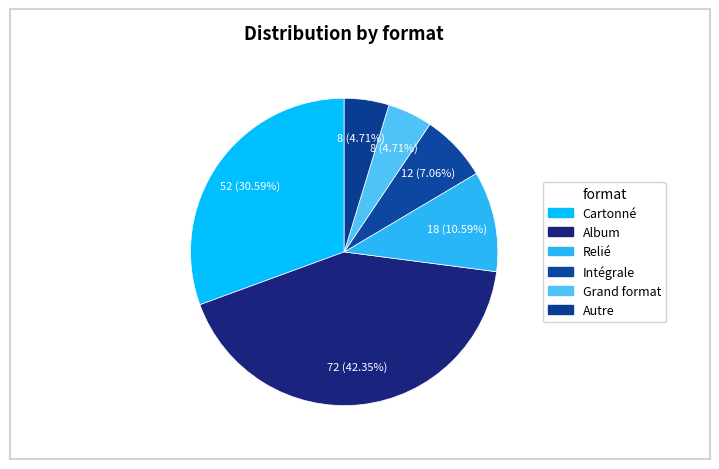

True or false: Album accounts for 52% of the total.

False